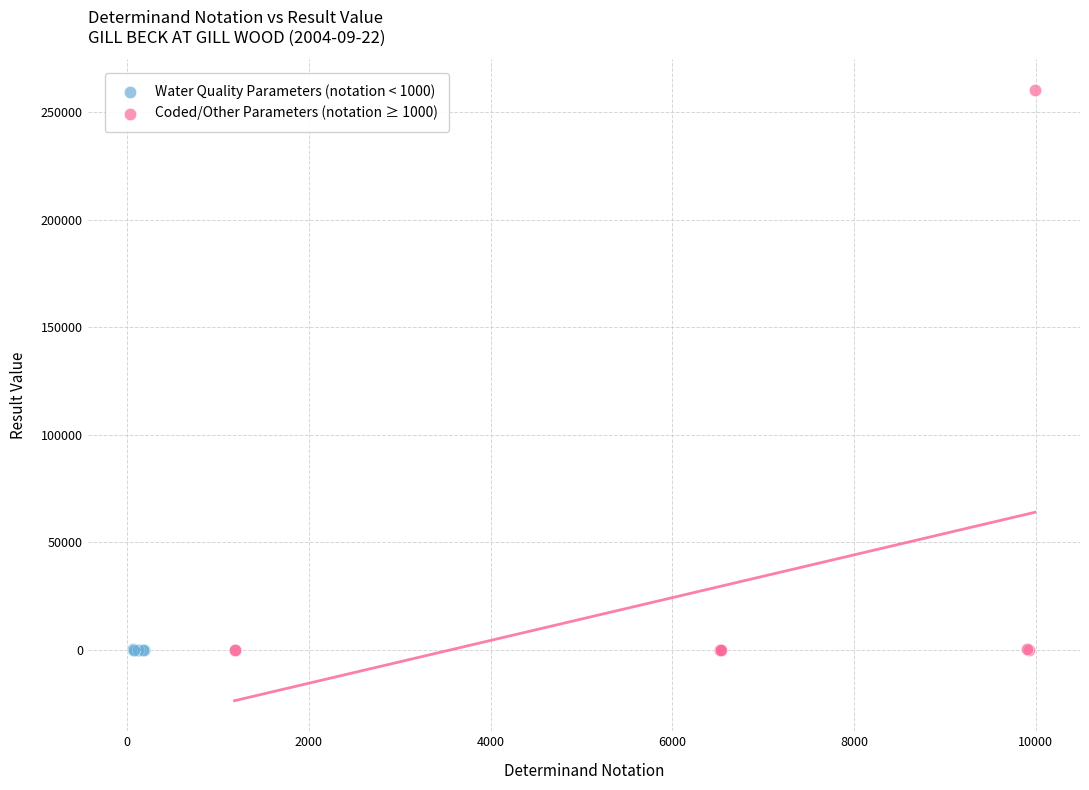

Which series contains the highest Y value?

Coded/Other Parameters (notation ≥ 1000)